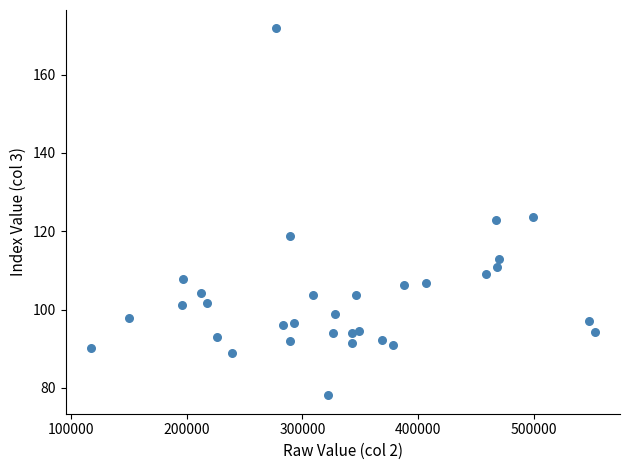

What is the range of X values (max minus min)?

435402.0